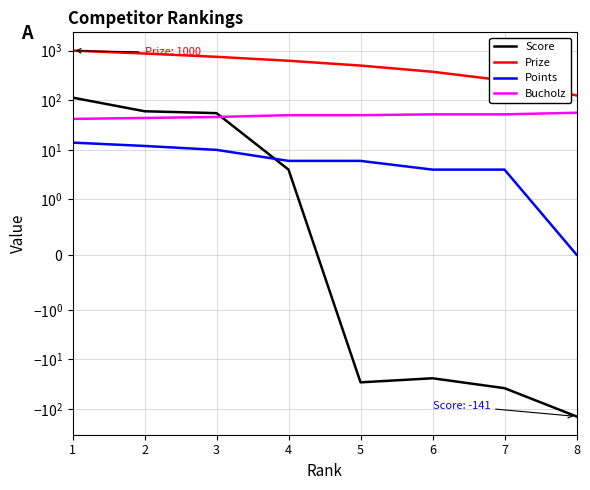

Reading left to right, transcribe all the data shown in this chart.

Score: 113	60	55	4	-29	-24	-38	-141
Prize: 1000	875	750	625	500	375	250	125
Points: 14	12	10	6	6	4	4	0
Bucholz: 42	44	46	50	50	52	52	56